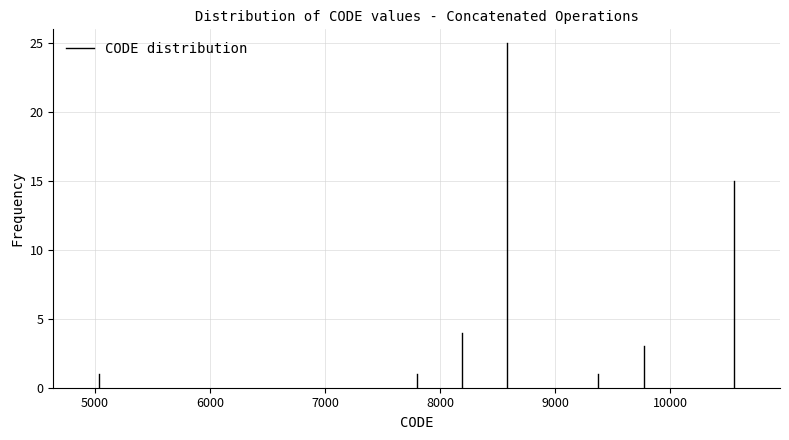

Read against the x-axis, roughly where is the centre of the tallest bar?

8600